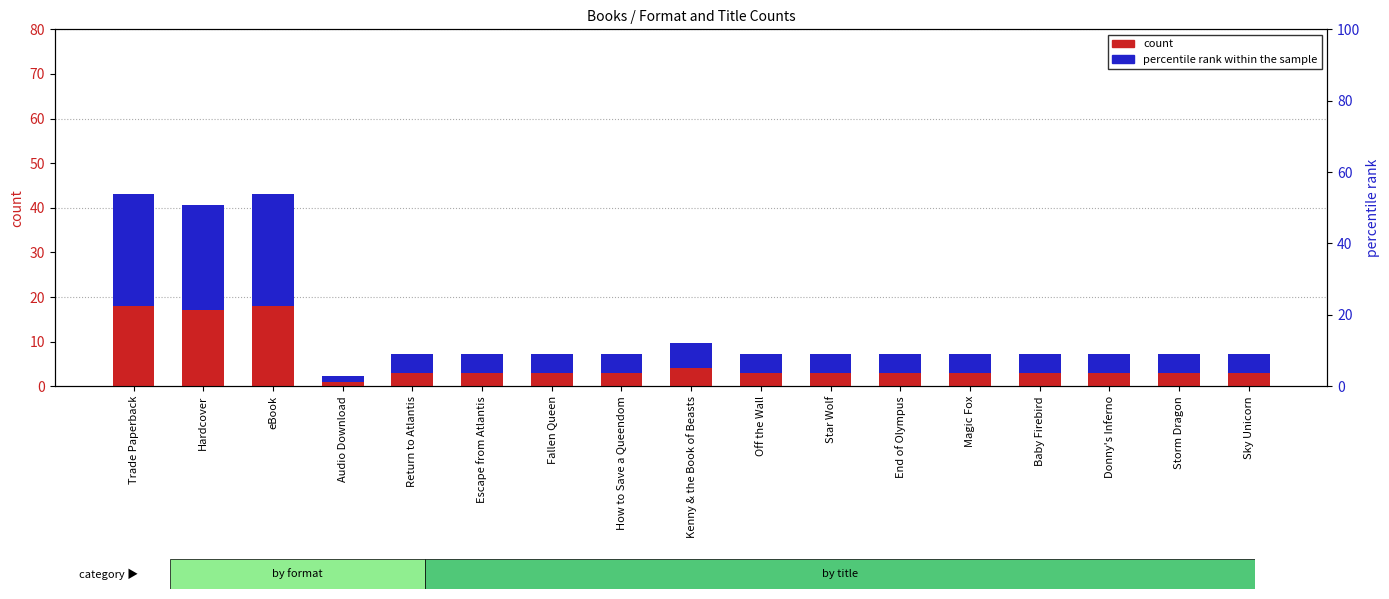

The count series shows 17.0 at Hardcover. True or false?

True